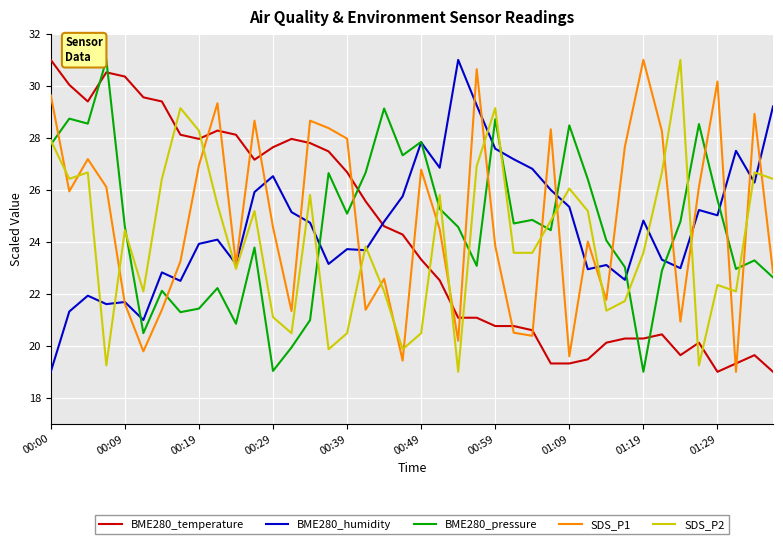

After their last crossing, which series has the higher values: BME280_temperature or SDS_P1?

SDS_P1